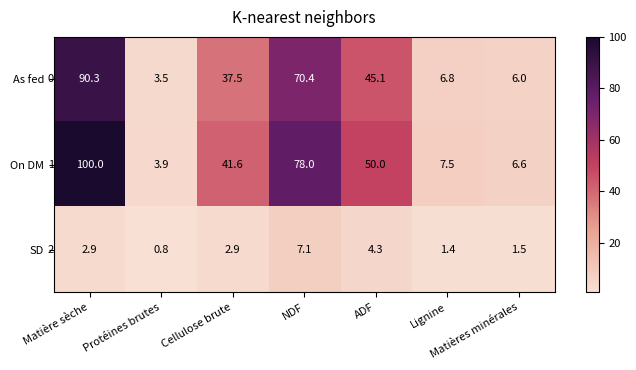

What is the sum of the On DM values at Protéines brutes and ADF?

53.9